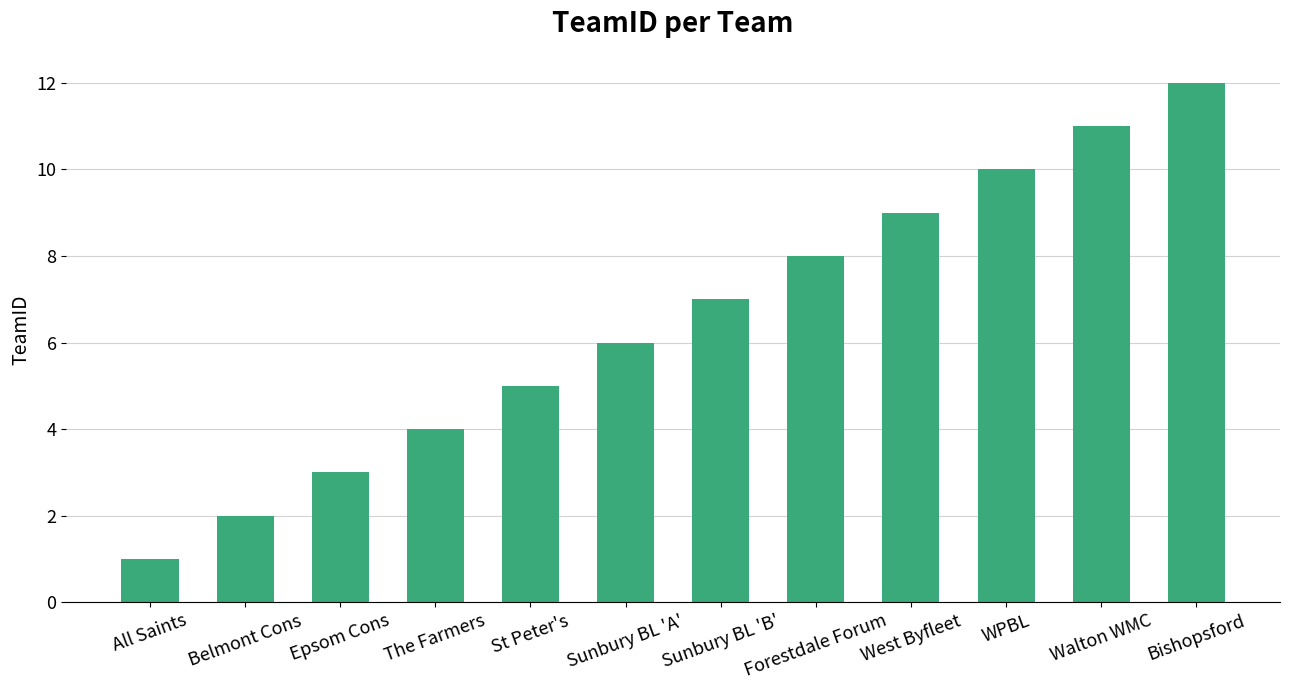

At which category does the chart reach its minimum across all series?

All Saints